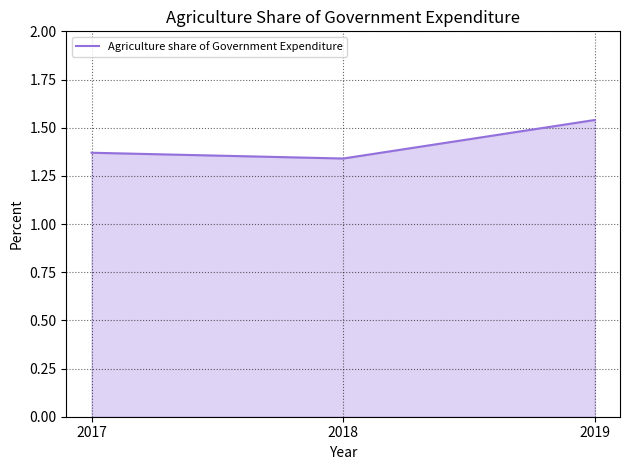

True or false: the data shows 2.0 at 2018.

False